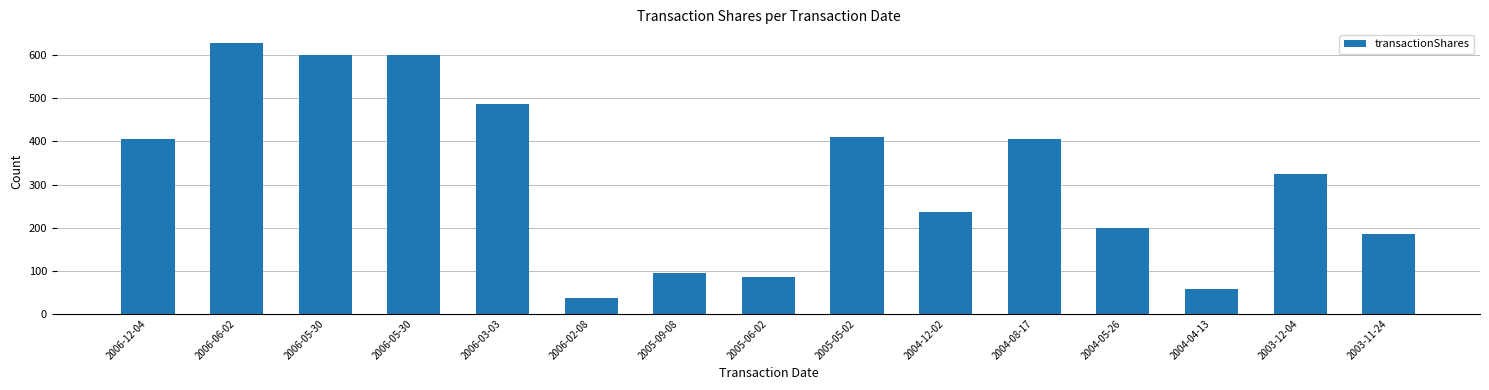

How many distinct data groups are displayed?

1